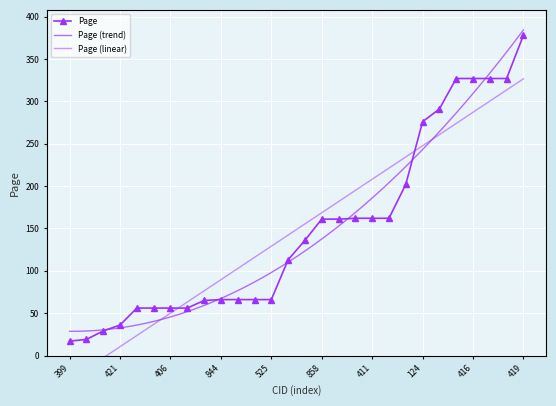

What is the minimum value shown in the chart?

17